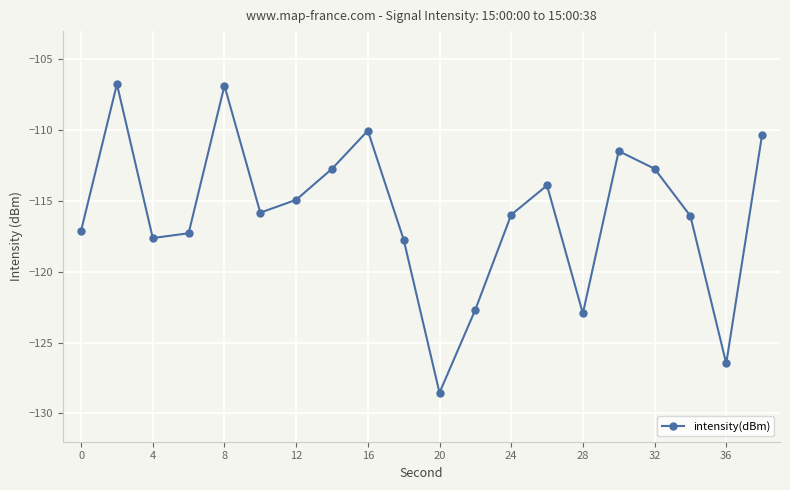

What is the greatest value displayed?

-106.7